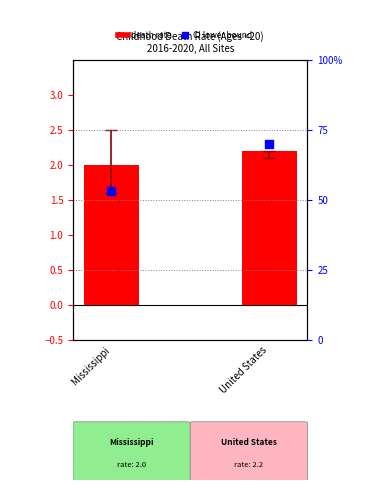

What is the total value across all series at United States?

72.2